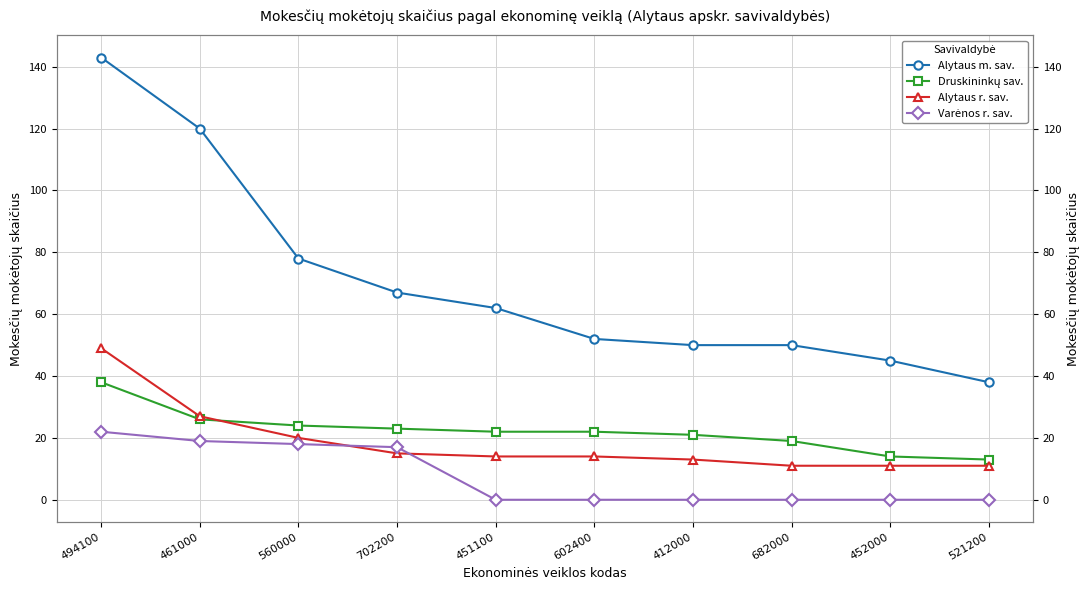

List the series in order of their peak value, lowest first.

Varėnos r. sav., Druskininkų sav., Alytaus r. sav., Alytaus m. sav.